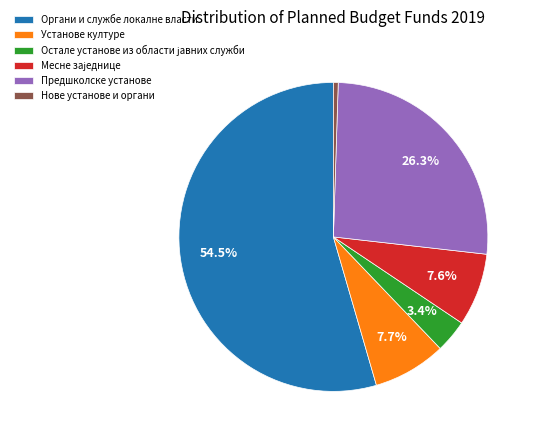

Is the sum of Органи и службе локалне власти and Нове установе и органи greater than half?

Yes